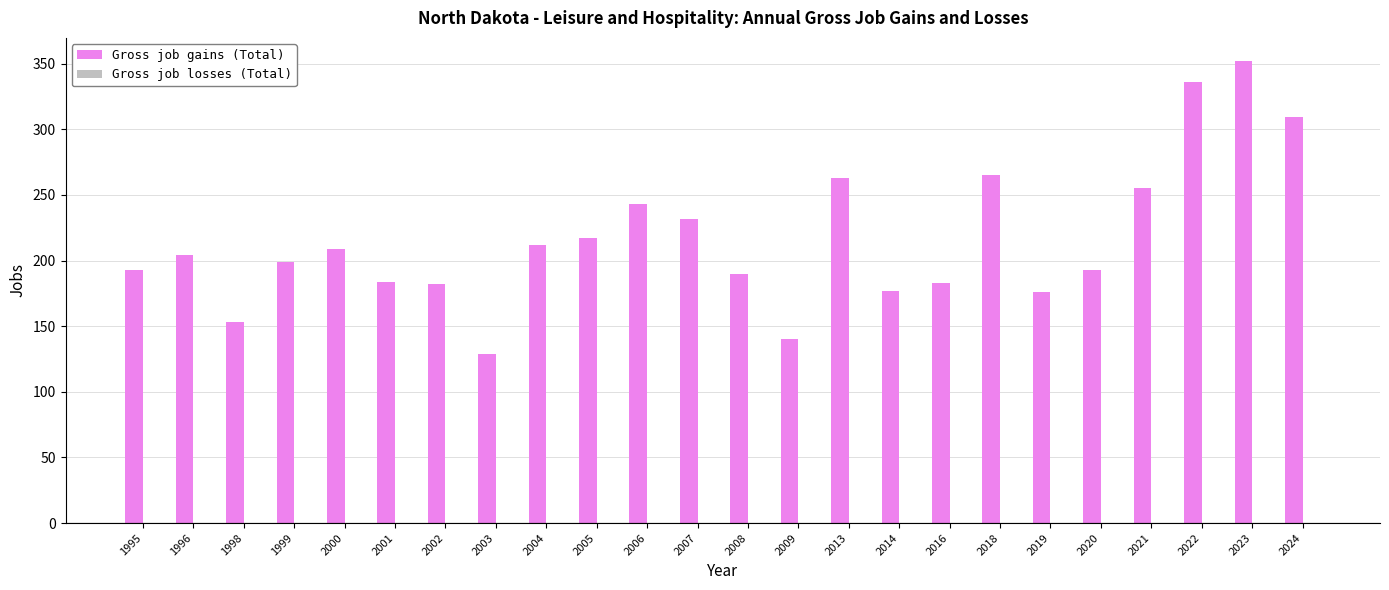

Read the value at 2023, to the nearest 5.

350